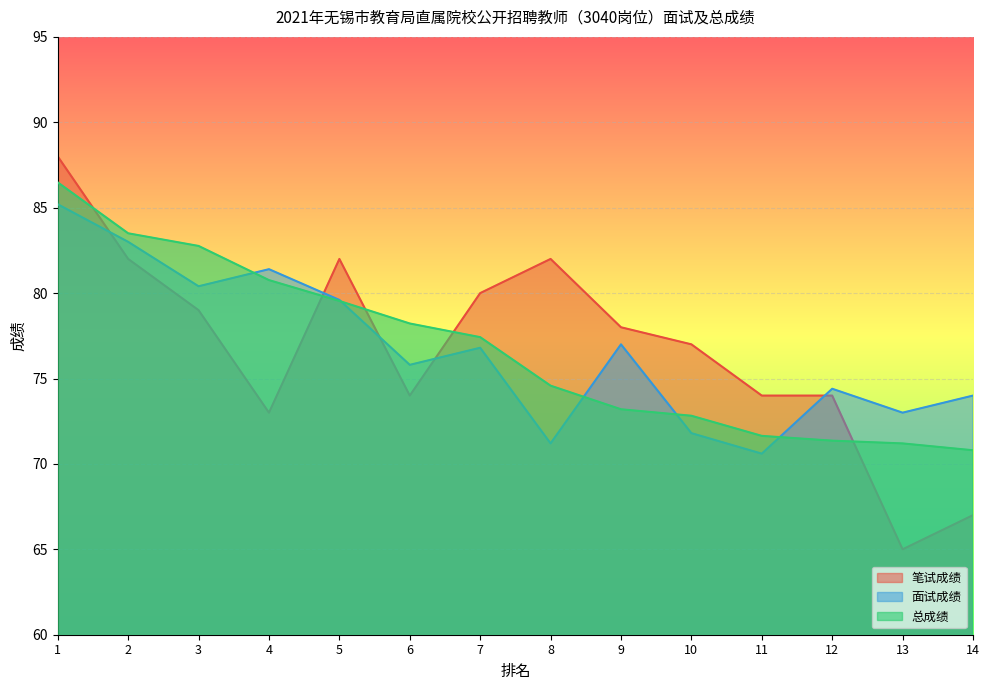

Where is the first local maximum for 笔试成绩?

5